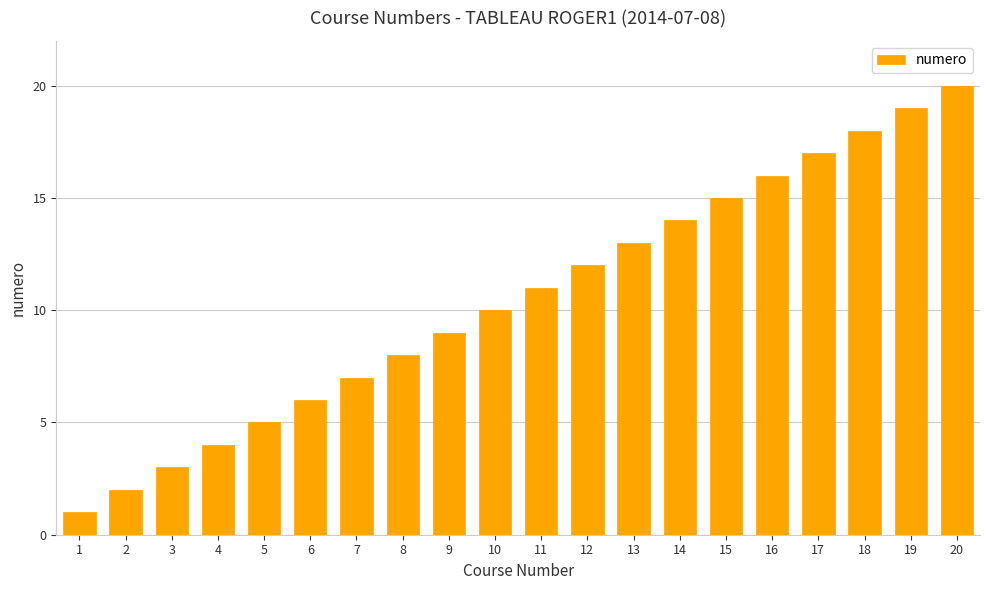

The value at 8 is 8. True or false?

True